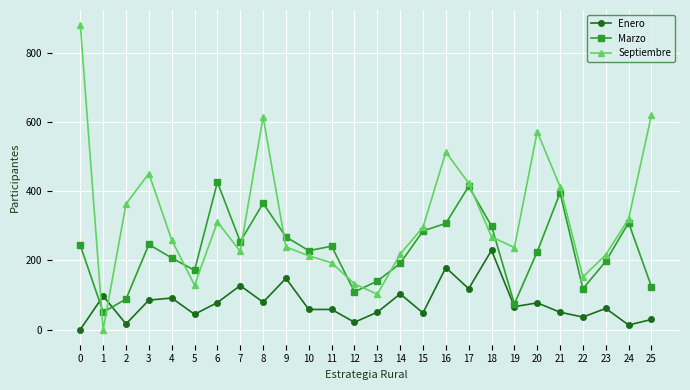

List the series in order of their overall mean, highest first.

Septiembre, Marzo, Enero